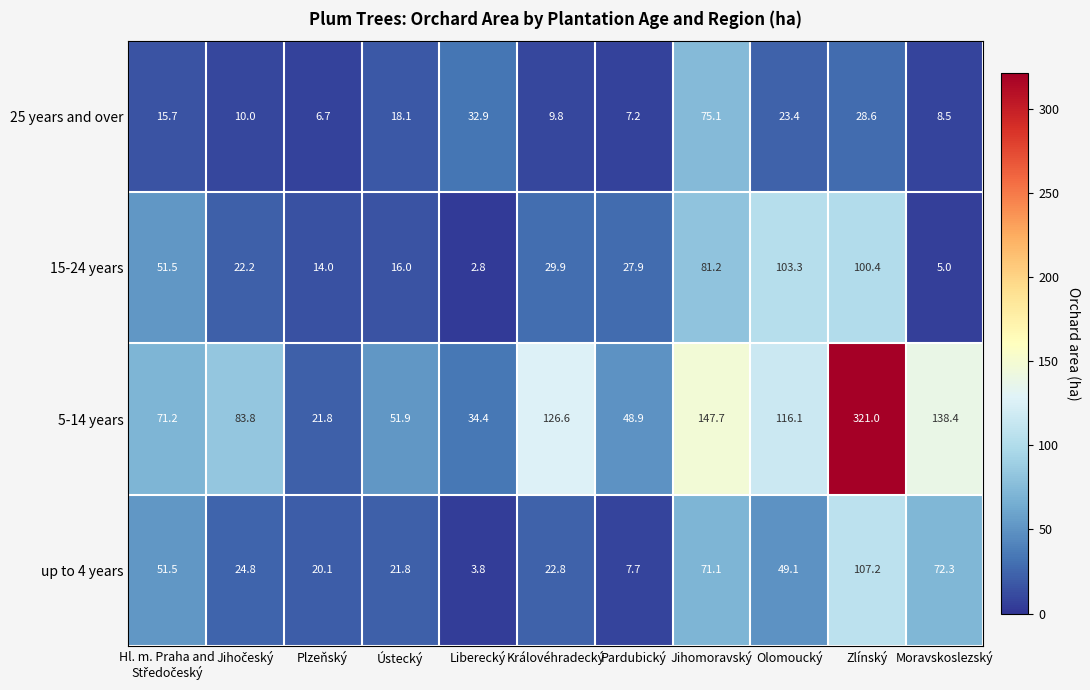

What is the difference between the maximum and minimum values in the 15-24 years series?

100.5